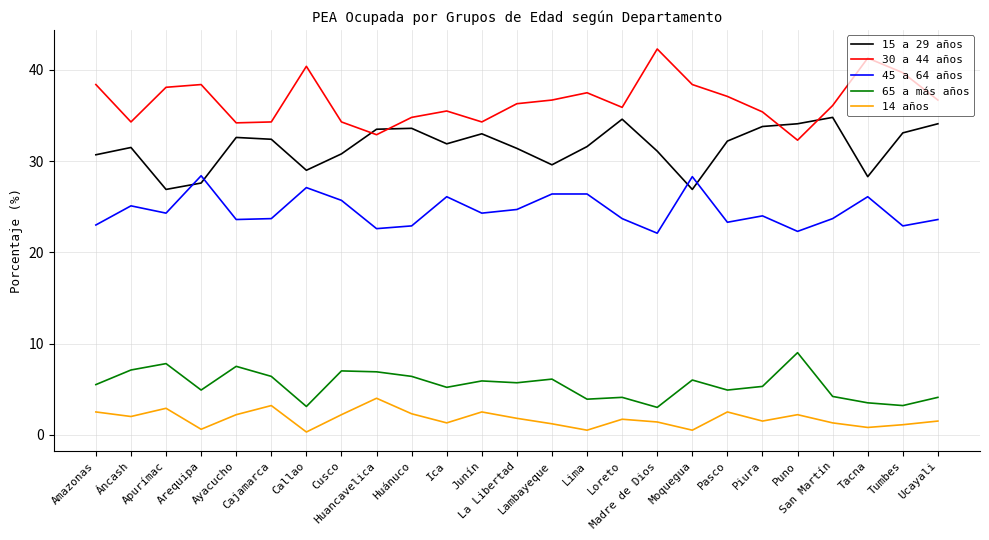

True or false: 30 a 44 años and 14 años cross at least once.

False